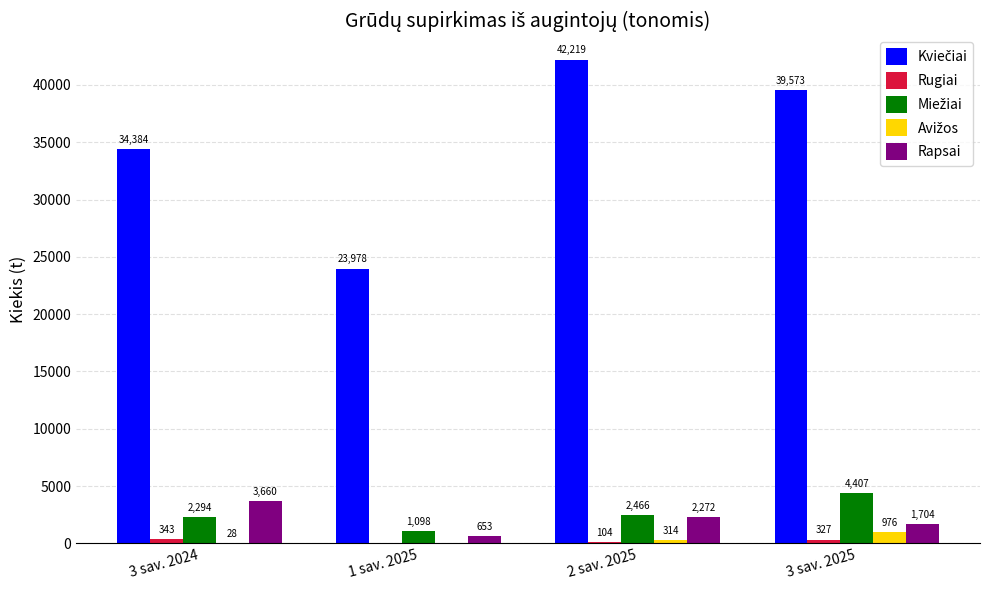

Which category has the highest value in the Rapsai series?

3 sav. 2024